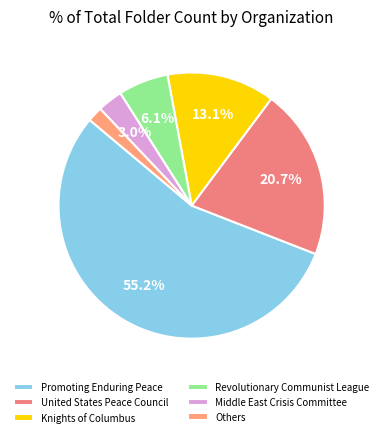

Count the number of slices in the pie.

6